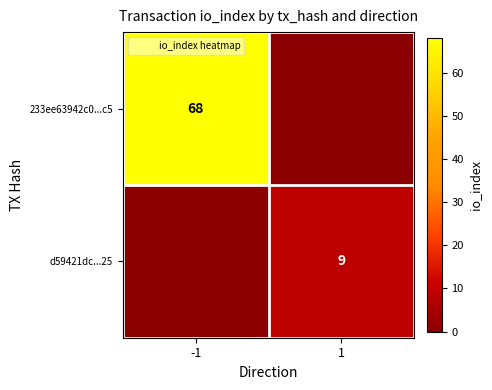

Count the number of categories in the chart.

2